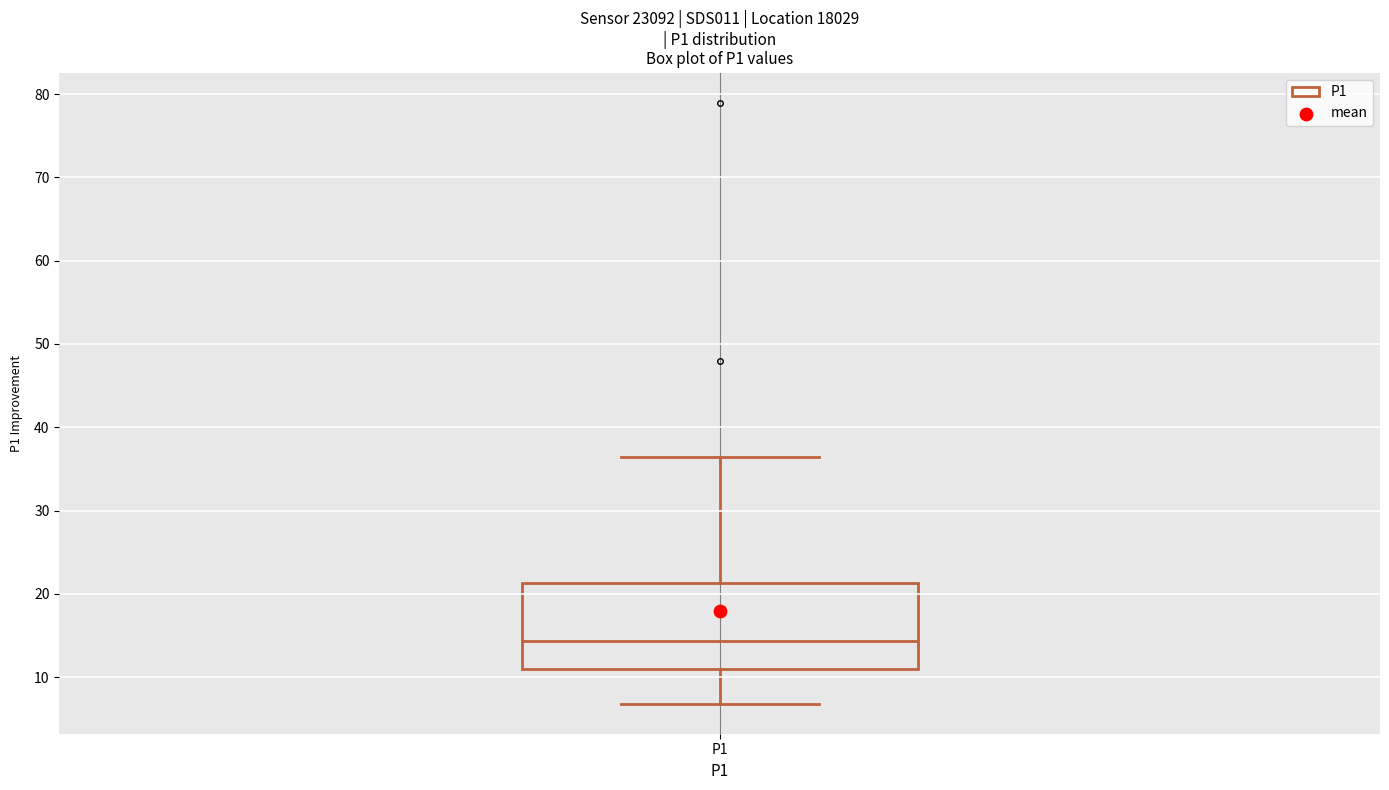

Where does the lower whisker of the box for P1 end on the y-axis? The values are not printed on the chart, so give them approximately, as read against the axis.

7